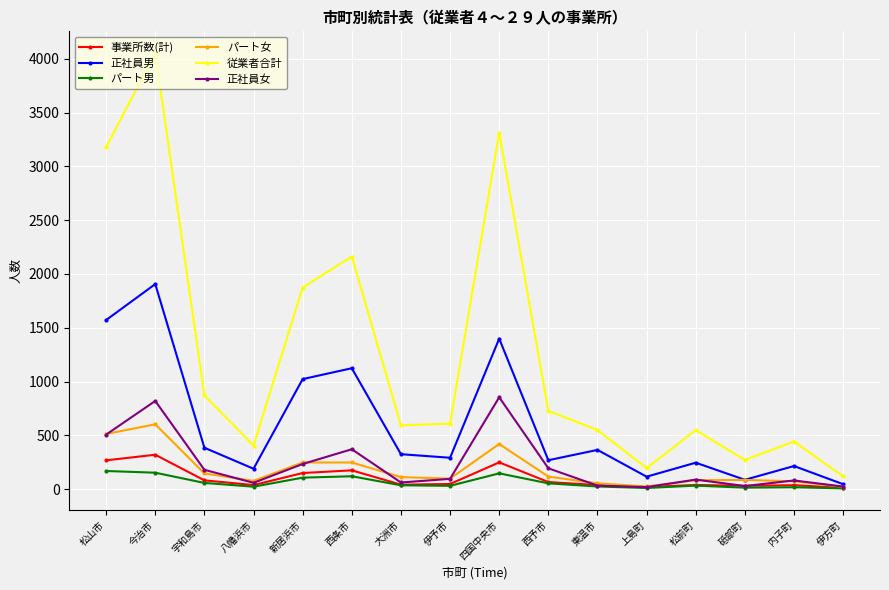

What are all the series names shown in the legend?

事業所数(計), 正社員男, パート男, パート女, 従業者合計, 正社員女